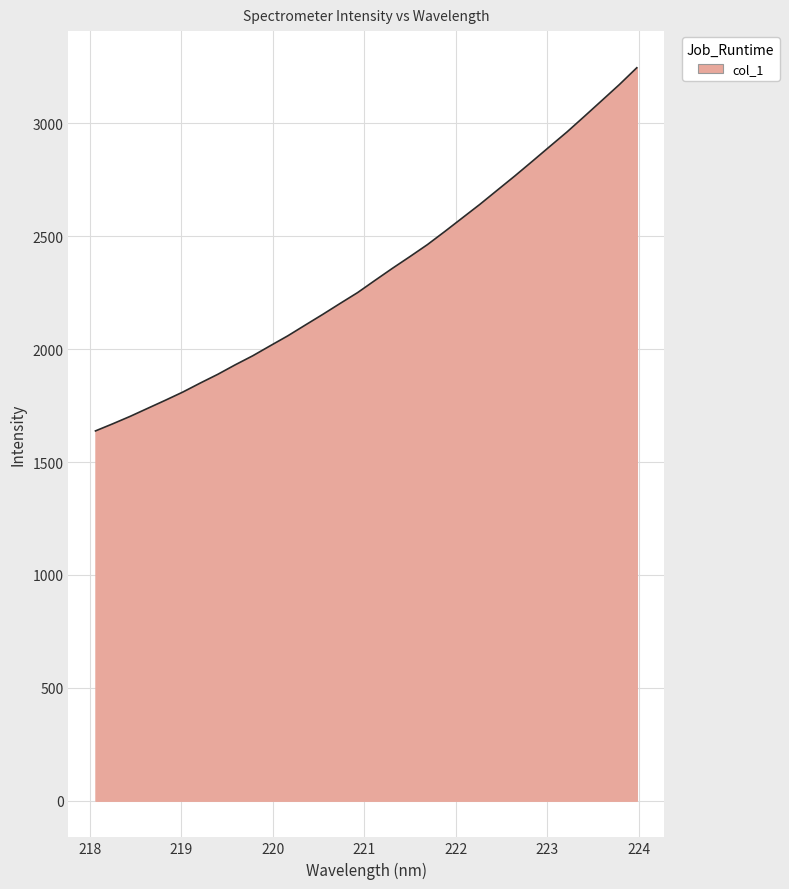

What is the smallest value displayed?

1638.1